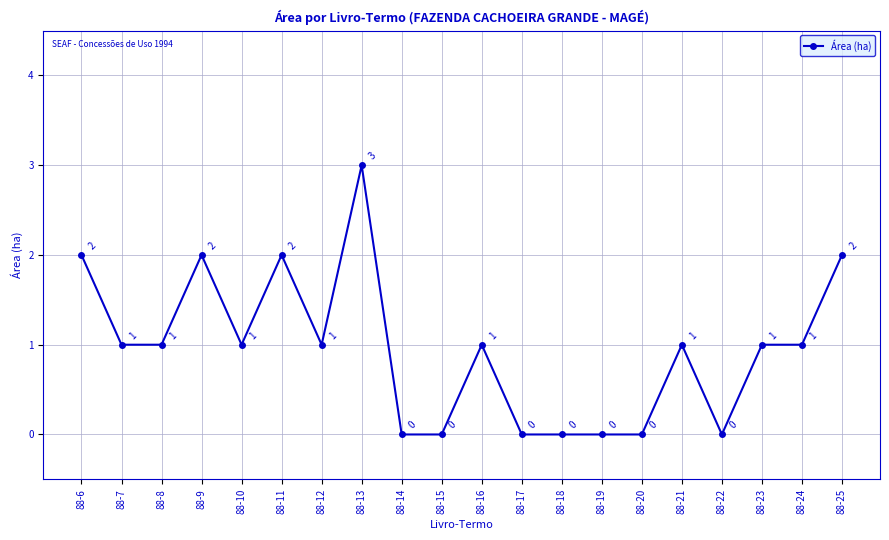

The chart shows a value of 0 at 88-15. True or false?

True